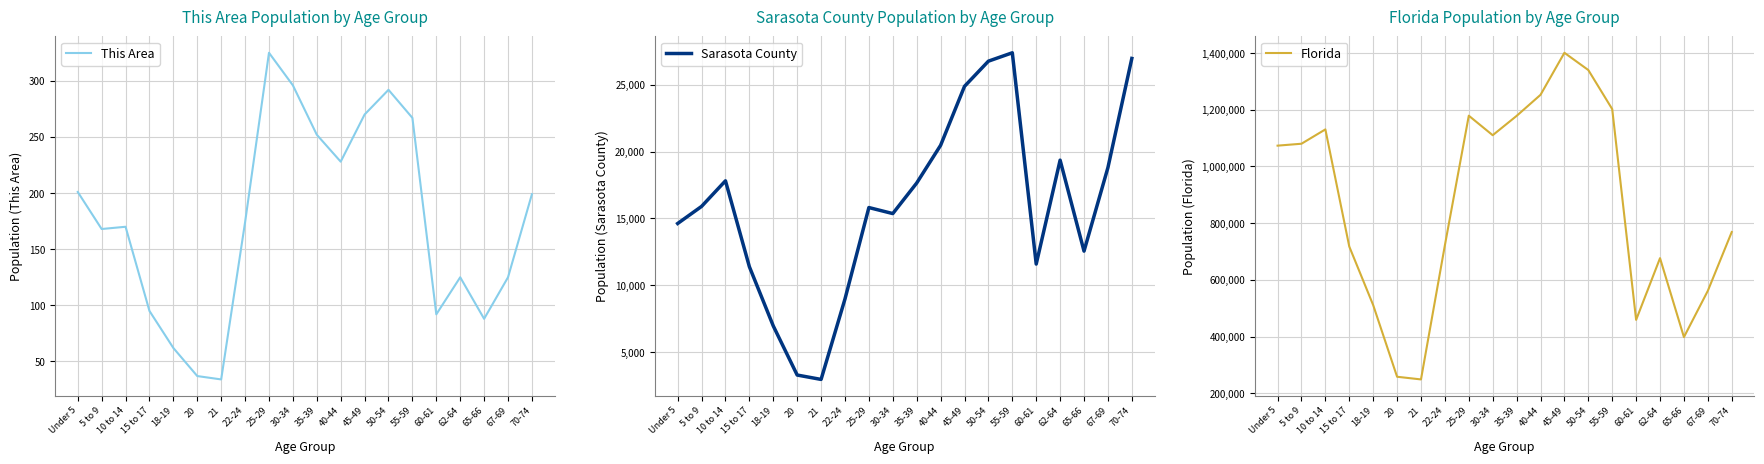

How many lines are shown in the chart?

3